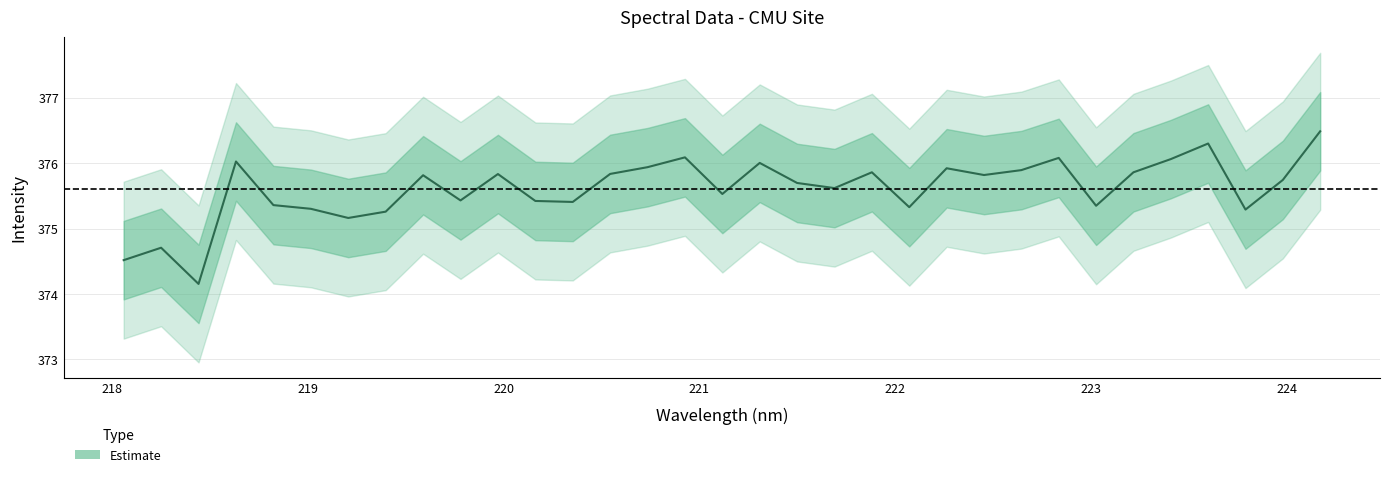

What is the difference between the maximum and minimum values?

2.3